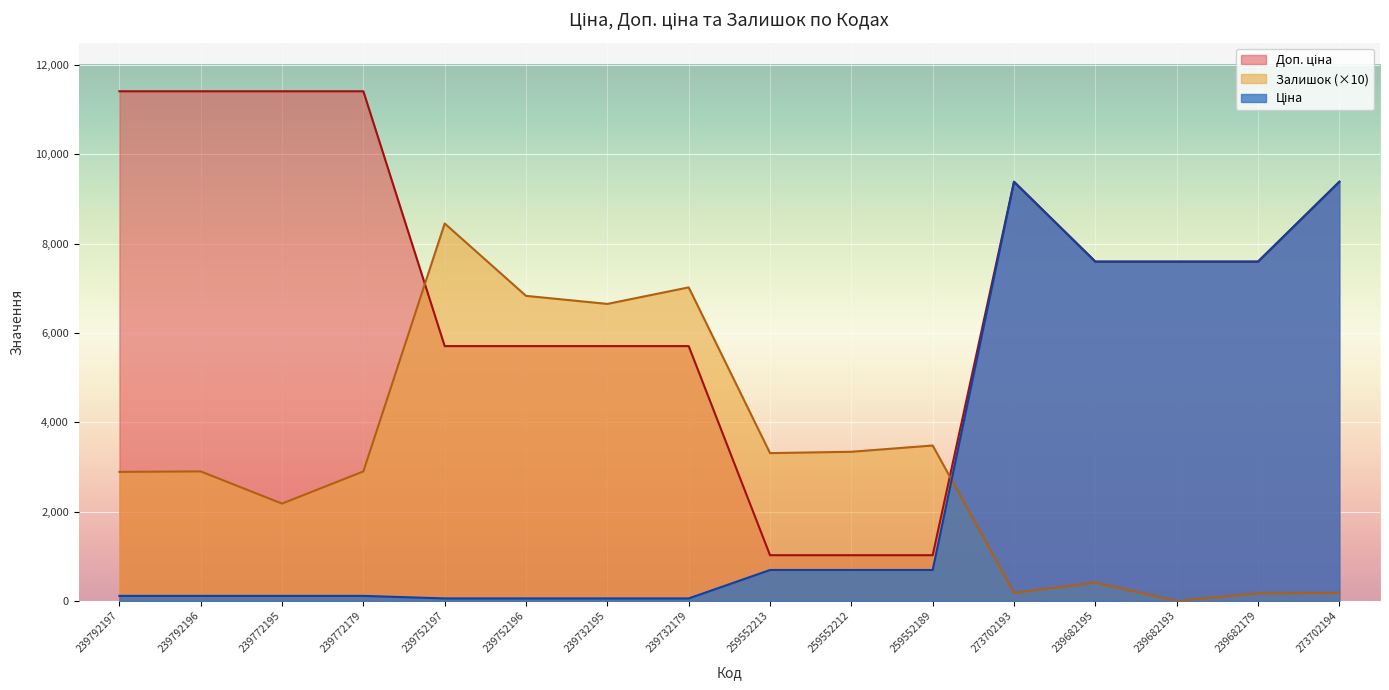

List the labels in order of Ціна value, largest first.

273702193, 273702194, 239682195, 239682193, 239682179, 259552213, 259552212, 259552189, 239792197, 239792196, 239772195, 239772179, 239752197, 239752196, 239732195, 239732179